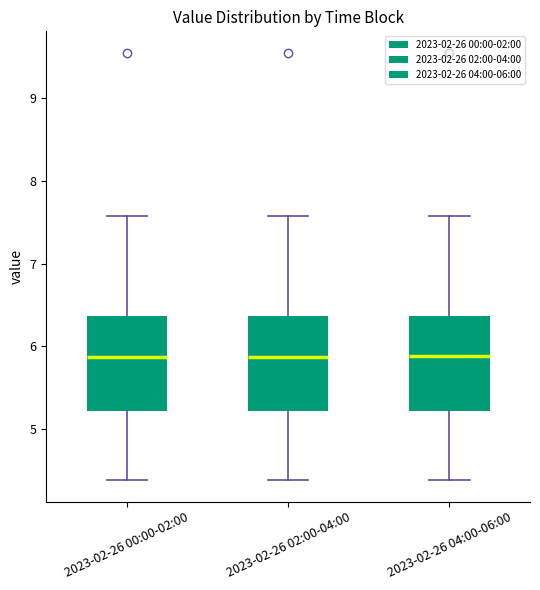

Where is the upper edge of the box for 2023-02-26 04:00-06:00 on the y-axis? The values are not printed on the chart, so give them approximately, as read against the axis.

6.4